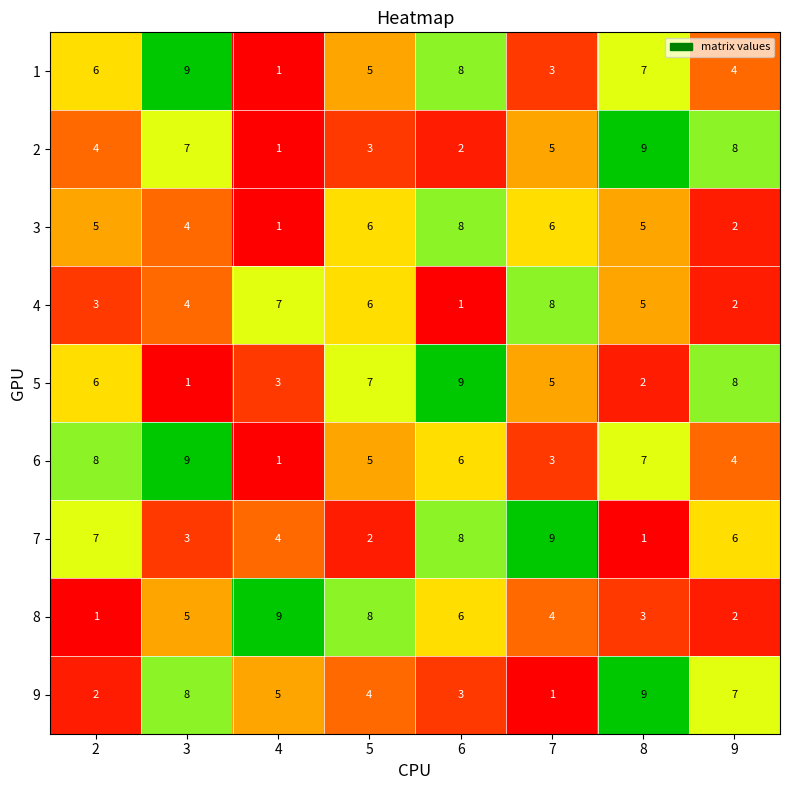

At how many categories does at least one series exceed 7?

8